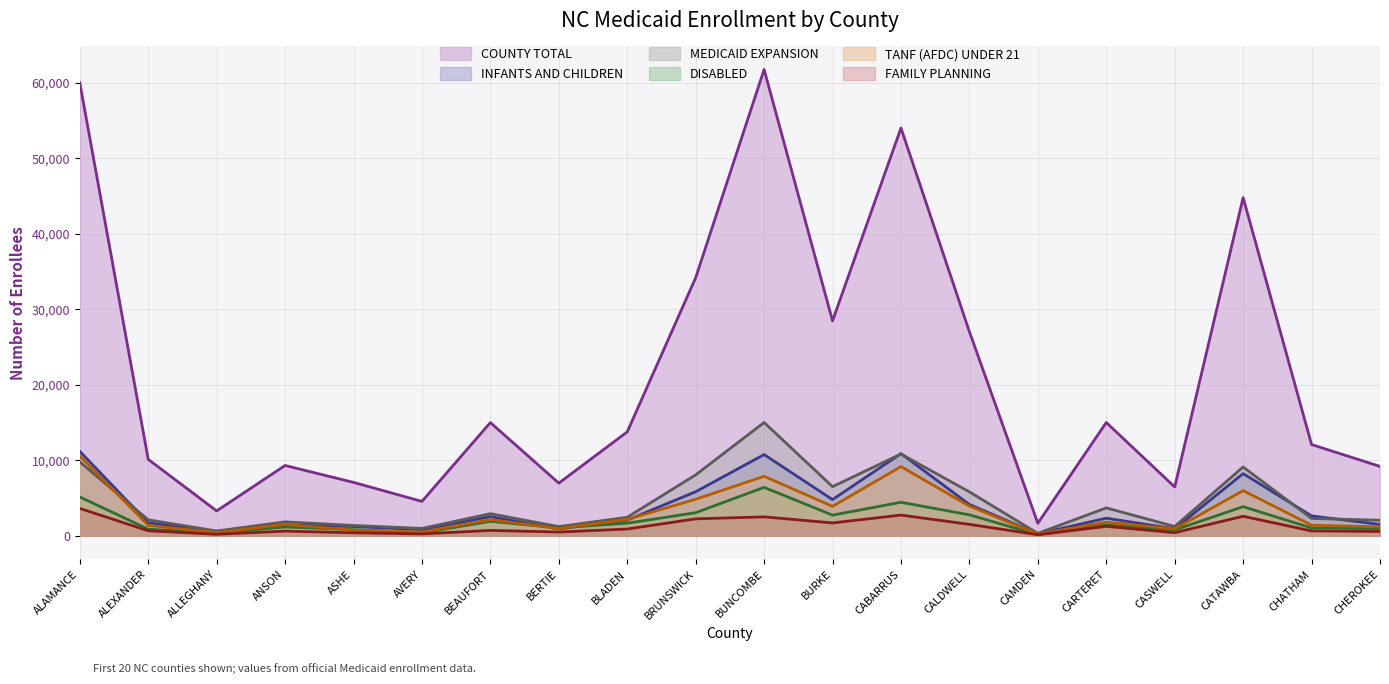

The value of FAMILY PLANNING at CARTERET is 1249. True or false?

True